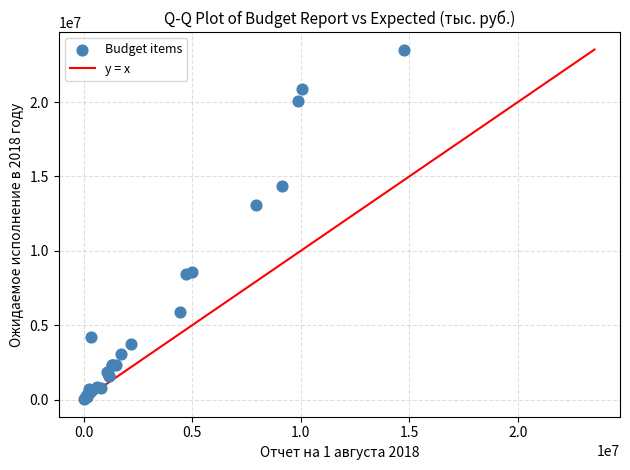

What Y value in the scatter plot is closest to 11791477?

13084604.4